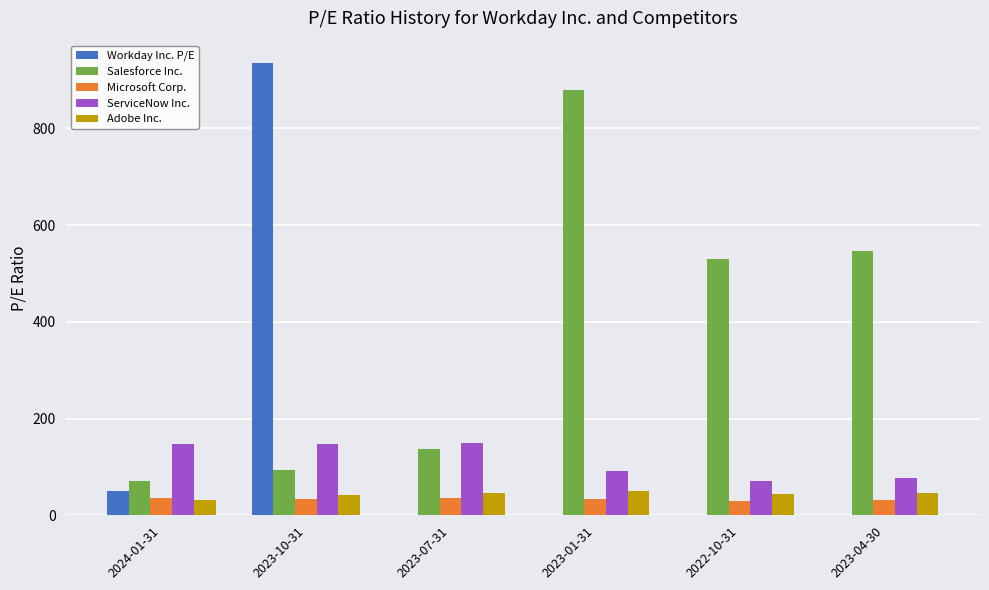

What are all the series names shown in the legend?

Workday Inc. P/E, Salesforce Inc., Microsoft Corp., ServiceNow Inc., Adobe Inc.